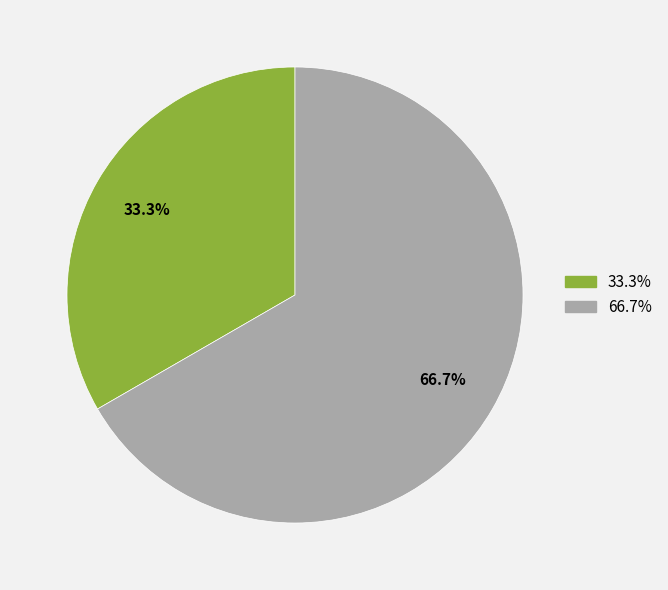

What is the ratio of the value at 33.3% to the value at 66.7%?

0.5